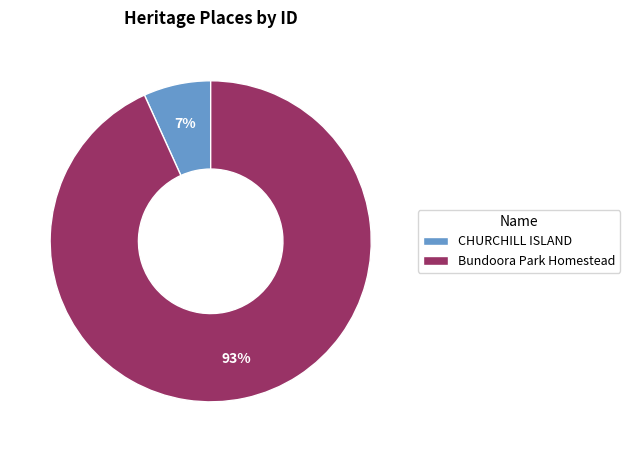

What is the ratio of the value at CHURCHILL ISLAND to the value at Bundoora Park Homestead?

0.1